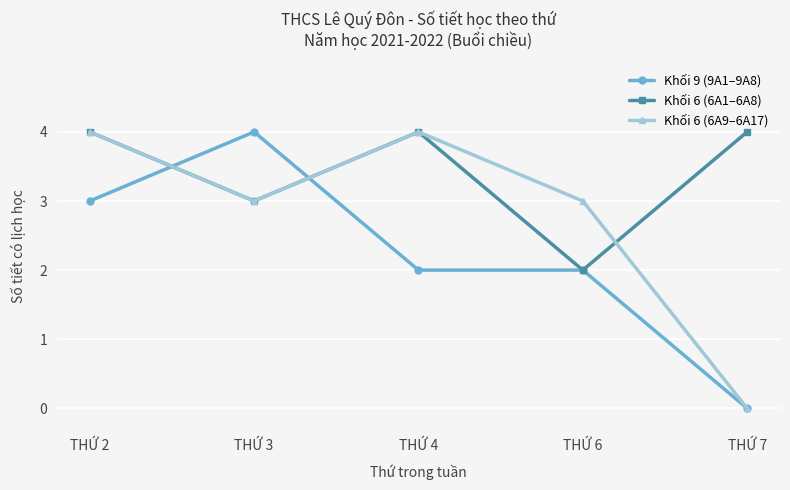

Rank the series by their average value, from highest to lowest.

Khối 6 (6A1–6A8), Khối 6 (6A9–6A17), Khối 9 (9A1–9A8)